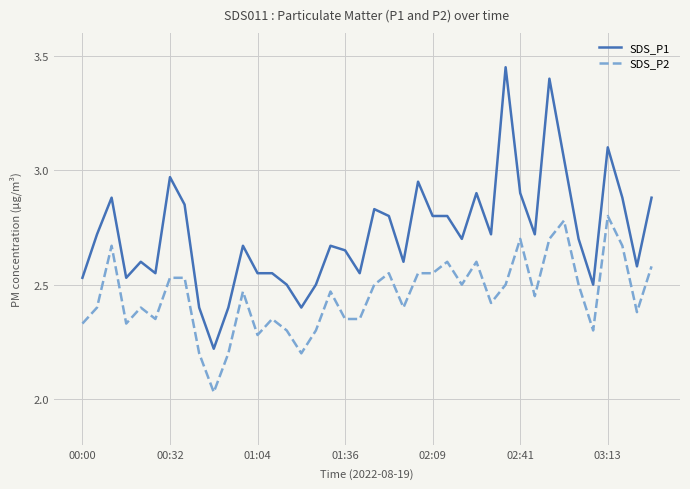

What is the difference between the maximum and minimum values in the SDS_P2 series?

0.8